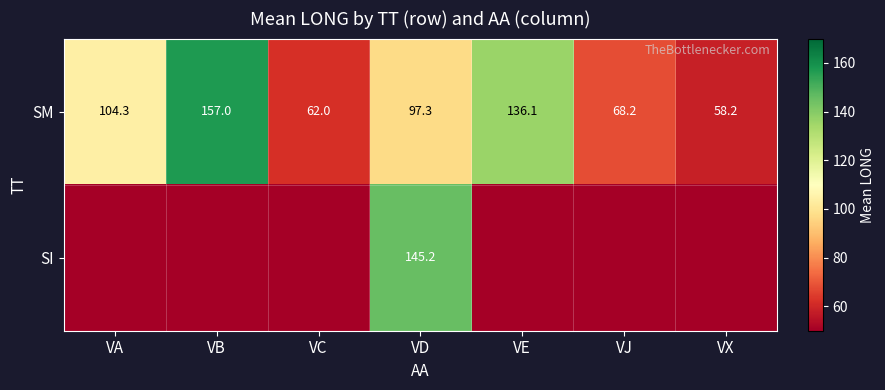

How many data points in SM are above 97?

4